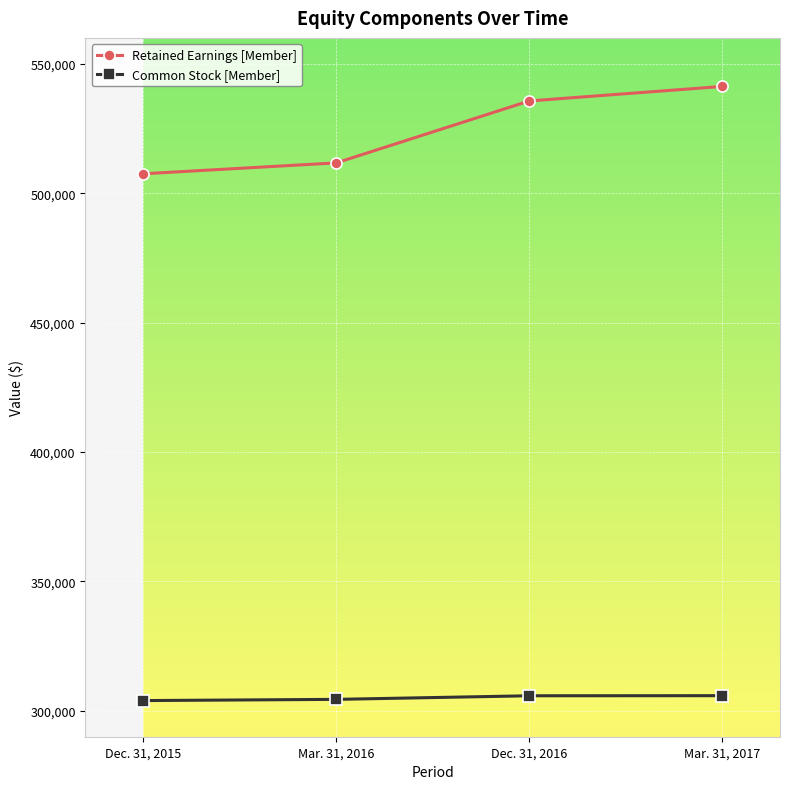

Which series changed the most between Dec. 31, 2015 and Mar. 31, 2017?

Retained Earnings [Member]